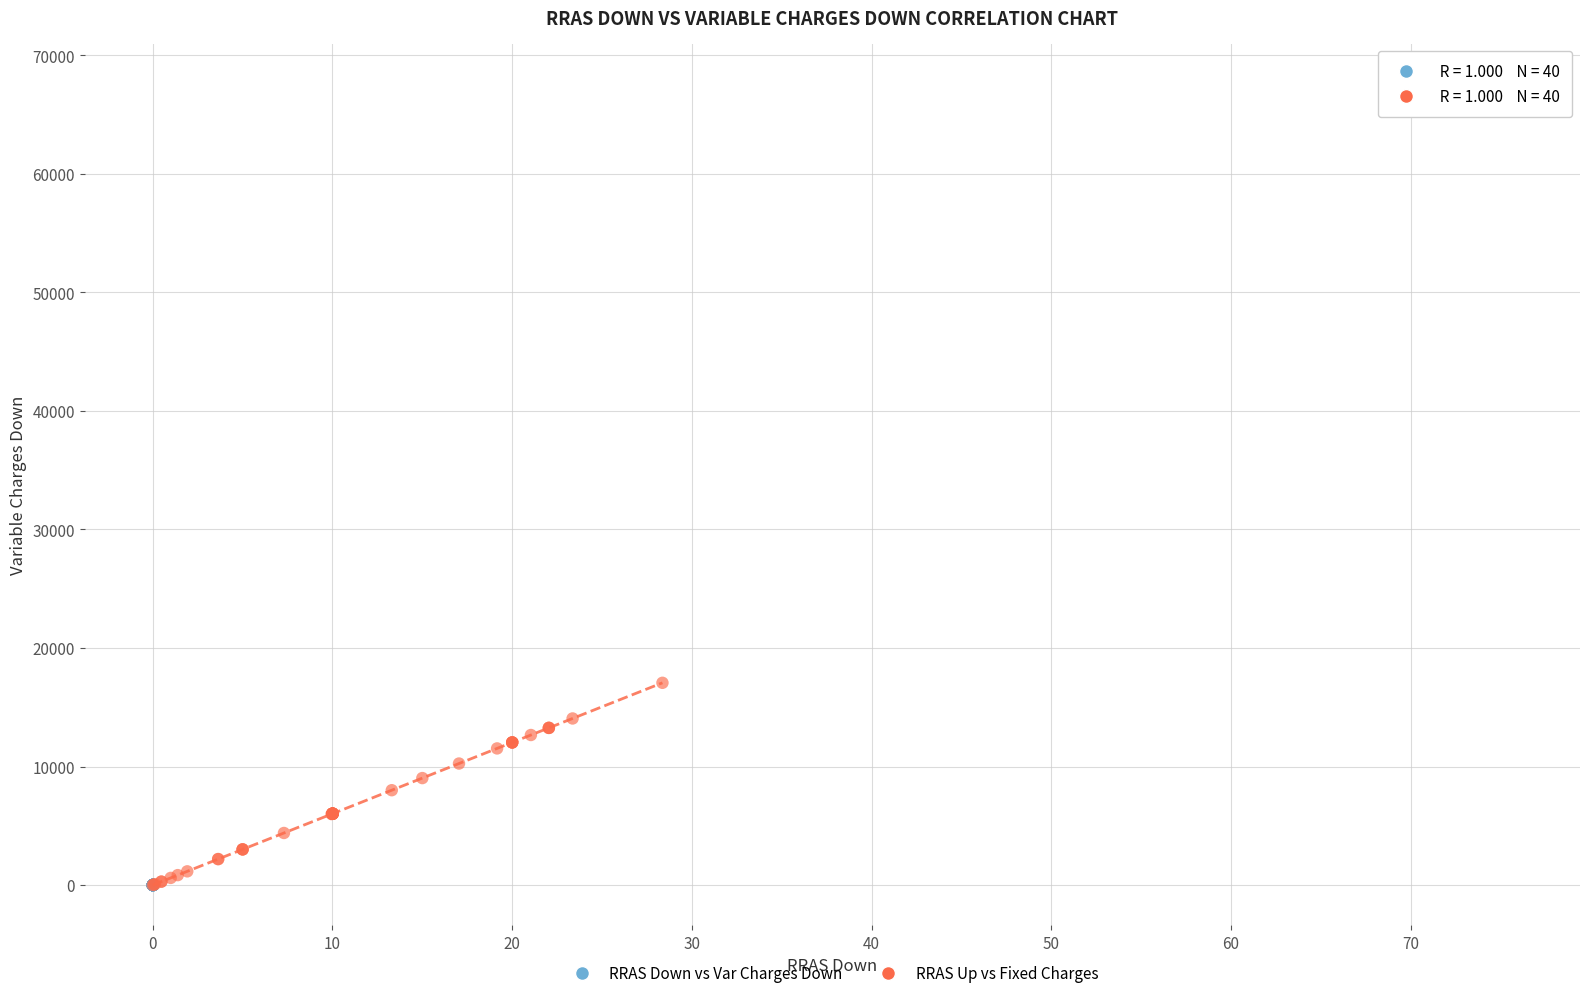

Which series has the largest Y range (max minus min)?

RRAS Down vs Var Charges Down